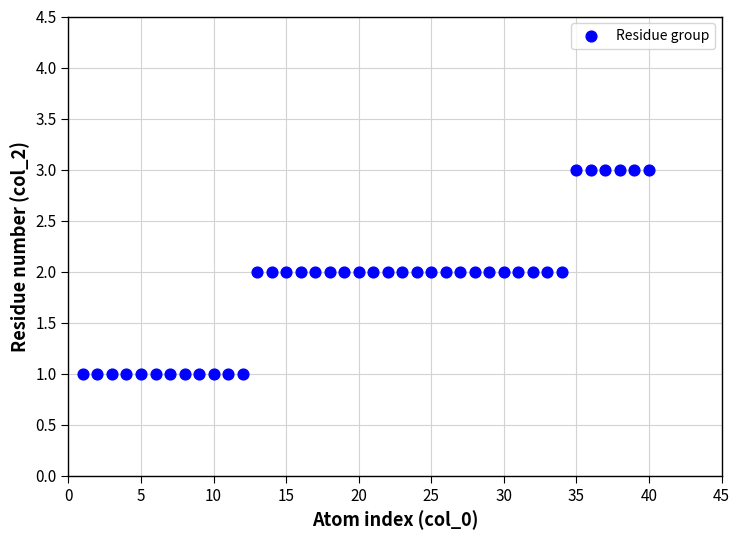

What is the range of X values (max minus min)?

39